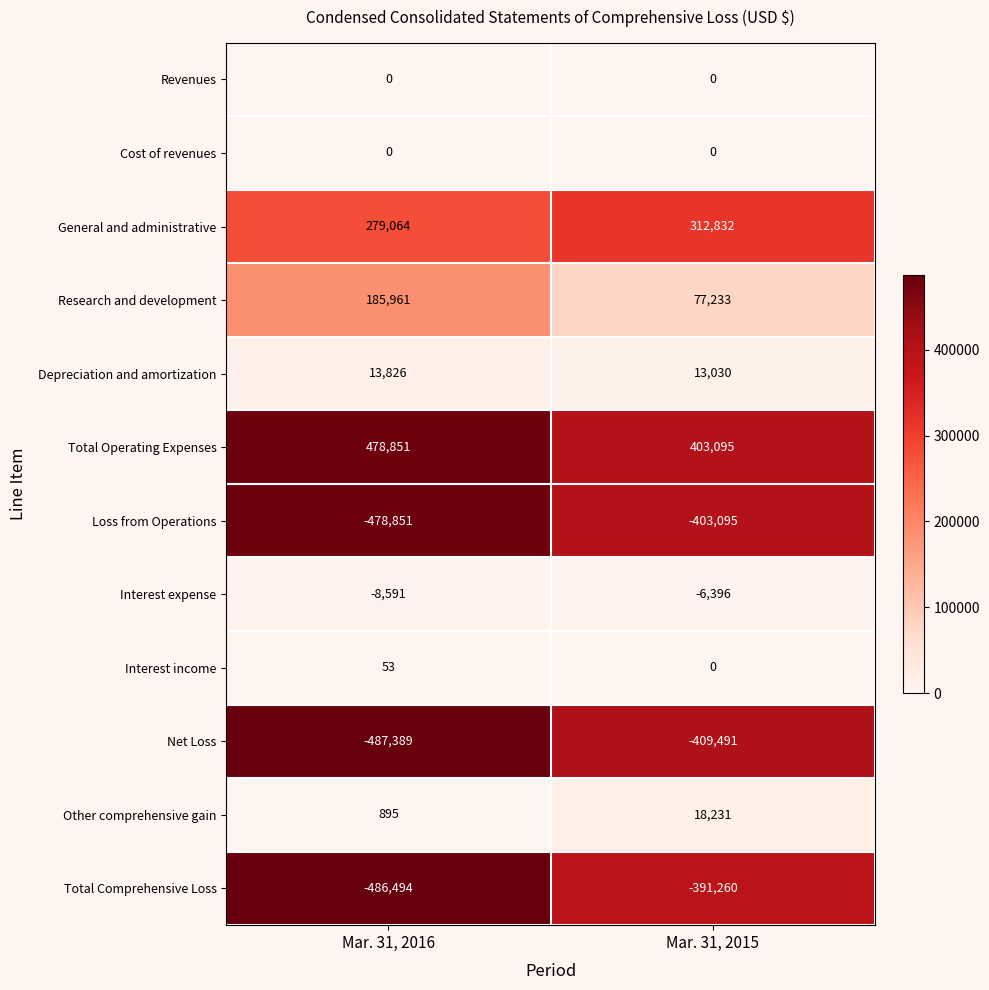

Reading right to left, list all the values displayed in this chart.

Revenues: Mar. 31, 2015=0	Mar. 31, 2016=0
Cost of revenues: Mar. 31, 2015=0	Mar. 31, 2016=0
General and administrative: Mar. 31, 2015=312832	Mar. 31, 2016=279064
Research and development: Mar. 31, 2015=77233	Mar. 31, 2016=185961
Depreciation and amortization: Mar. 31, 2015=13030	Mar. 31, 2016=13826
Total Operating Expenses: Mar. 31, 2015=403095	Mar. 31, 2016=478851
Loss from Operations: Mar. 31, 2015=-403095	Mar. 31, 2016=-478851
Interest expense: Mar. 31, 2015=-6396	Mar. 31, 2016=-8591
Interest income: Mar. 31, 2015=0	Mar. 31, 2016=53
Net Loss: Mar. 31, 2015=-409491	Mar. 31, 2016=-487389
Other comprehensive gain: Mar. 31, 2015=18231	Mar. 31, 2016=895
Total Comprehensive Loss: Mar. 31, 2015=-391260	Mar. 31, 2016=-486494